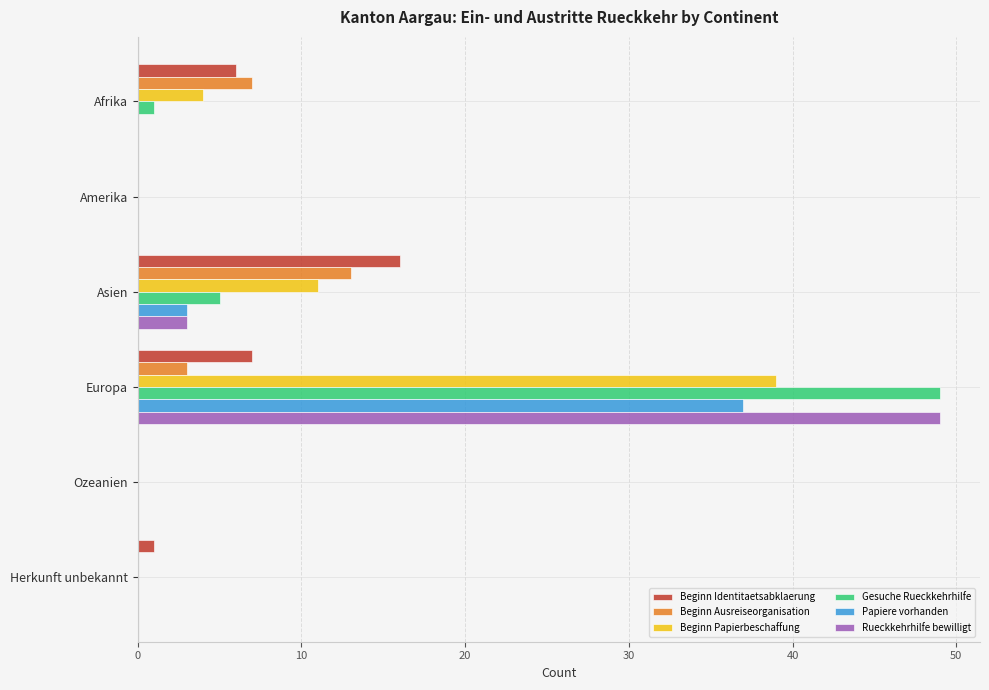

At which category is the sum across all series the highest?

Europa